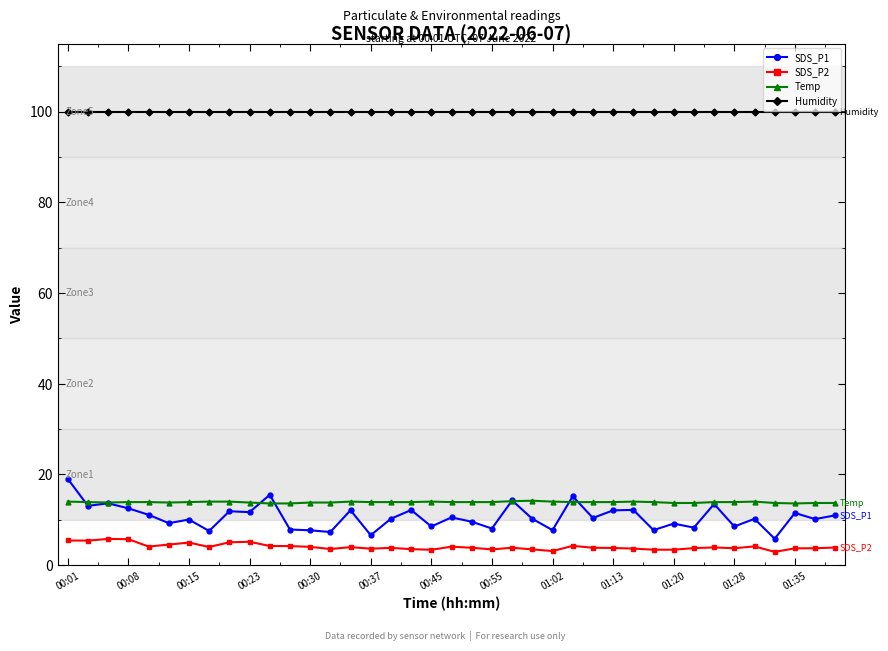

What is the difference between the maximum and minimum values in the SDS_P2 series?

2.9